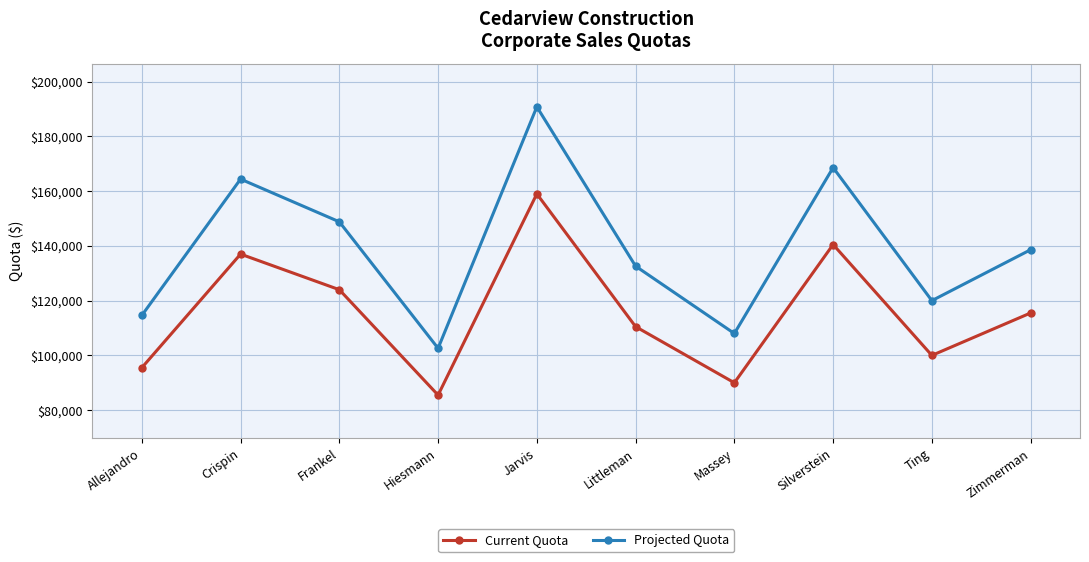

At which category is the sum across all series the highest?

Jarvis